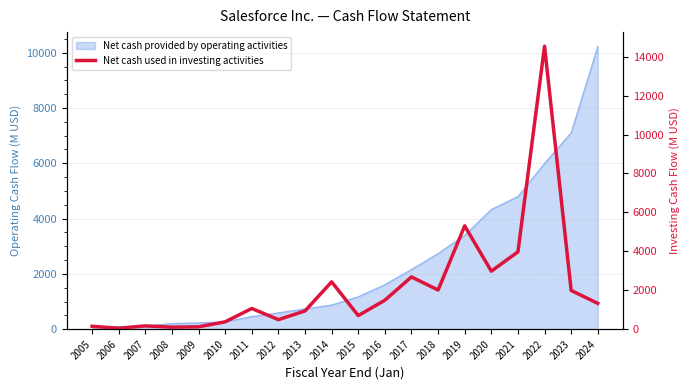

Reading left to right, extract all data points from this chart.

2005=149	2006=48	2007=169	2008=103	2009=121	2010=379	2011=1063	2012=490	2013=939	2014=2432	2015=698	2016=1488	2017=2684	2018=2011	2019=5308	2020=2980	2021=3971	2022=14536	2023=1989	2024=1327